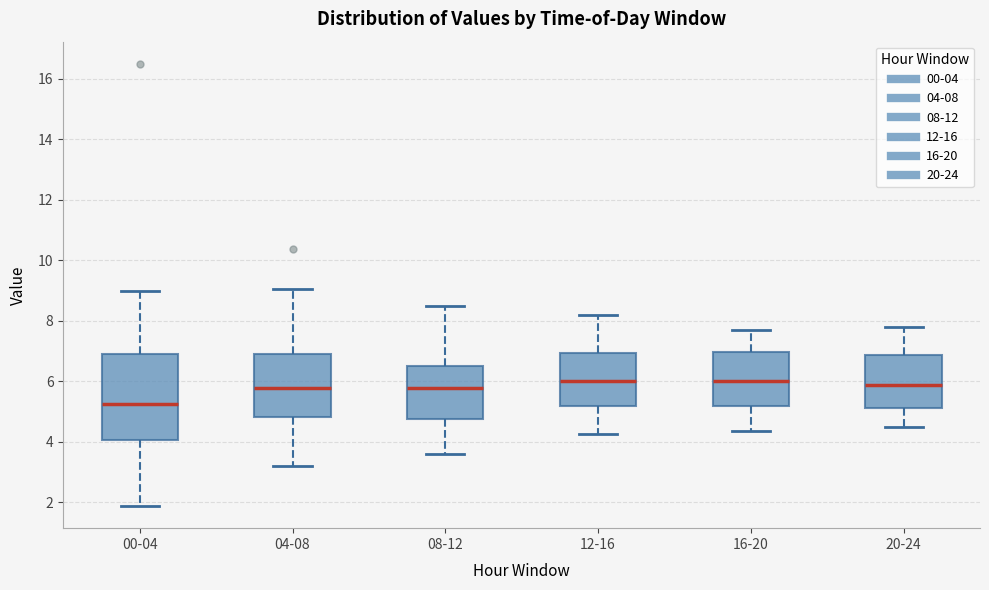

Reading left to right, read every box against the y-axis: the position of its median line, the range the box covers, and the ends of its whiskers. The values are not printed on the chart, so give them approximately, as read against the axis.

00-04: median 5.2, box 4.0 to 6.8, whiskers 1.8 to 9.0
04-08: median 5.8, box 4.8 to 7.0, whiskers 3.2 to 9.0
08-12: median 5.8, box 4.8 to 6.6, whiskers 3.6 to 8.6
12-16: median 6.0, box 5.2 to 7.0, whiskers 4.2 to 8.2
16-20: median 6.0, box 5.2 to 7.0, whiskers 4.4 to 7.8
20-24: median 5.8, box 5.2 to 6.8, whiskers 4.6 to 7.8